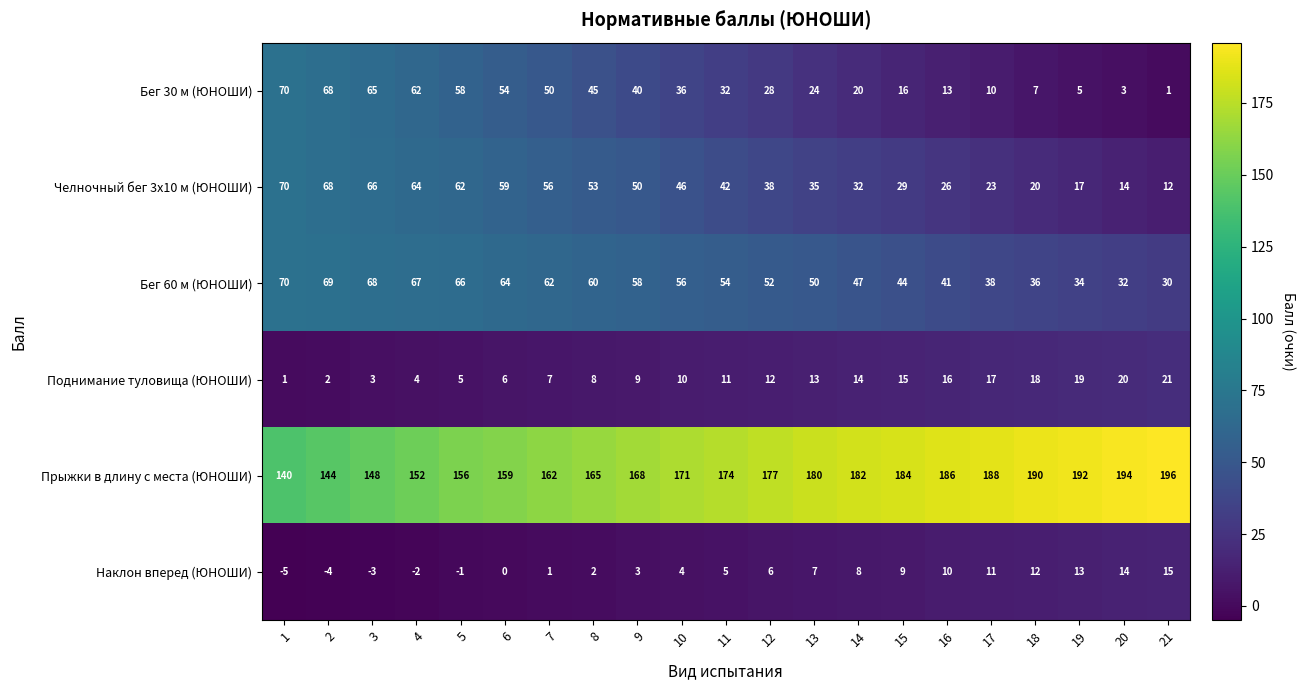

At how many categories does at least one series exceed 137?

21